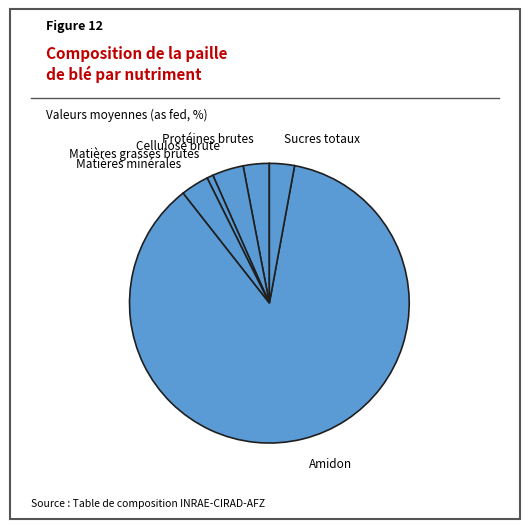

Is the sum of Matières minérales and Cellulose brute greater than half?

No